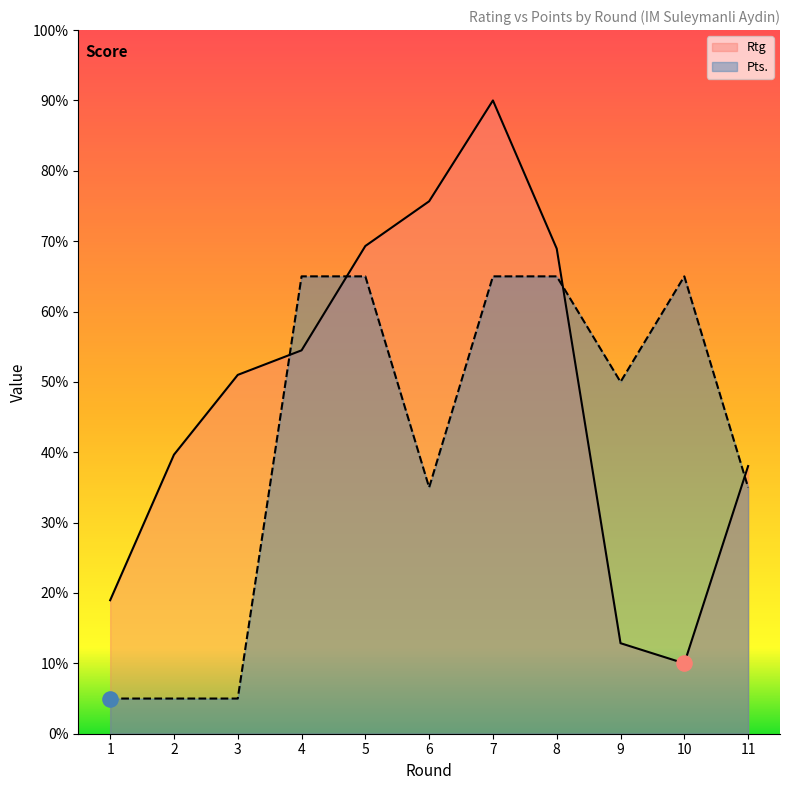

At which category is the sum across all series the highest?

7